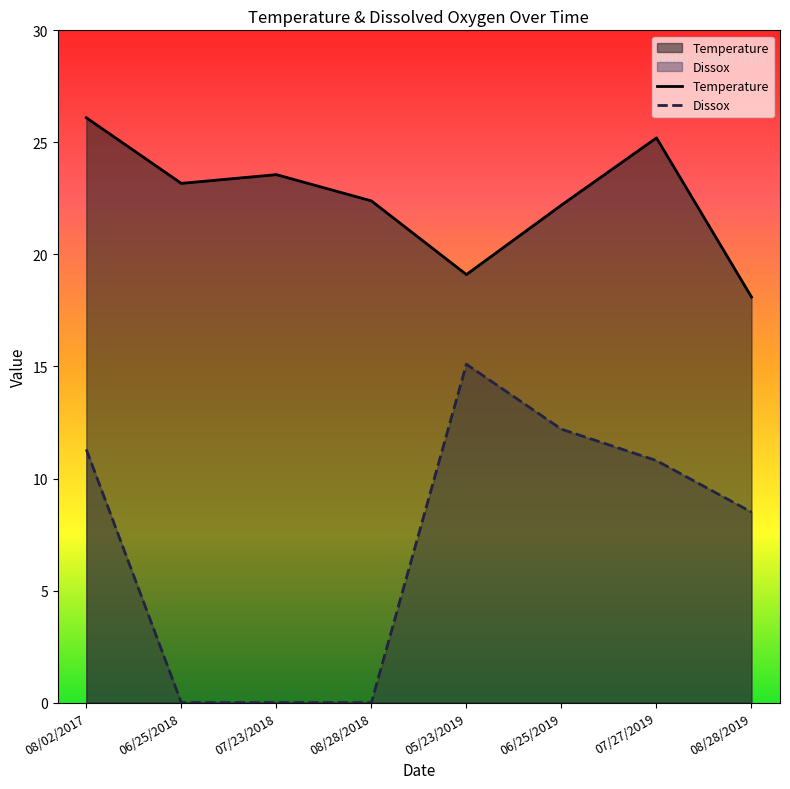

How many data points does each series have?

8